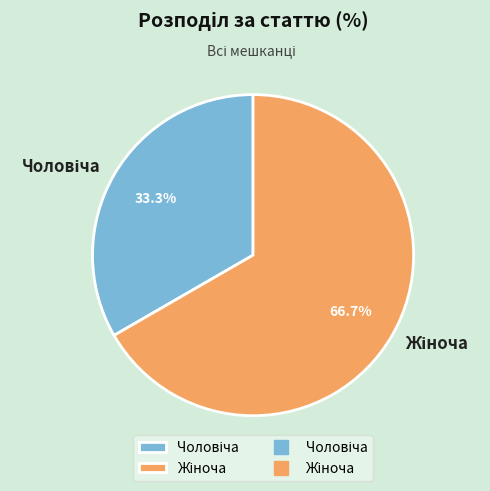

Count the number of slices in the pie.

2